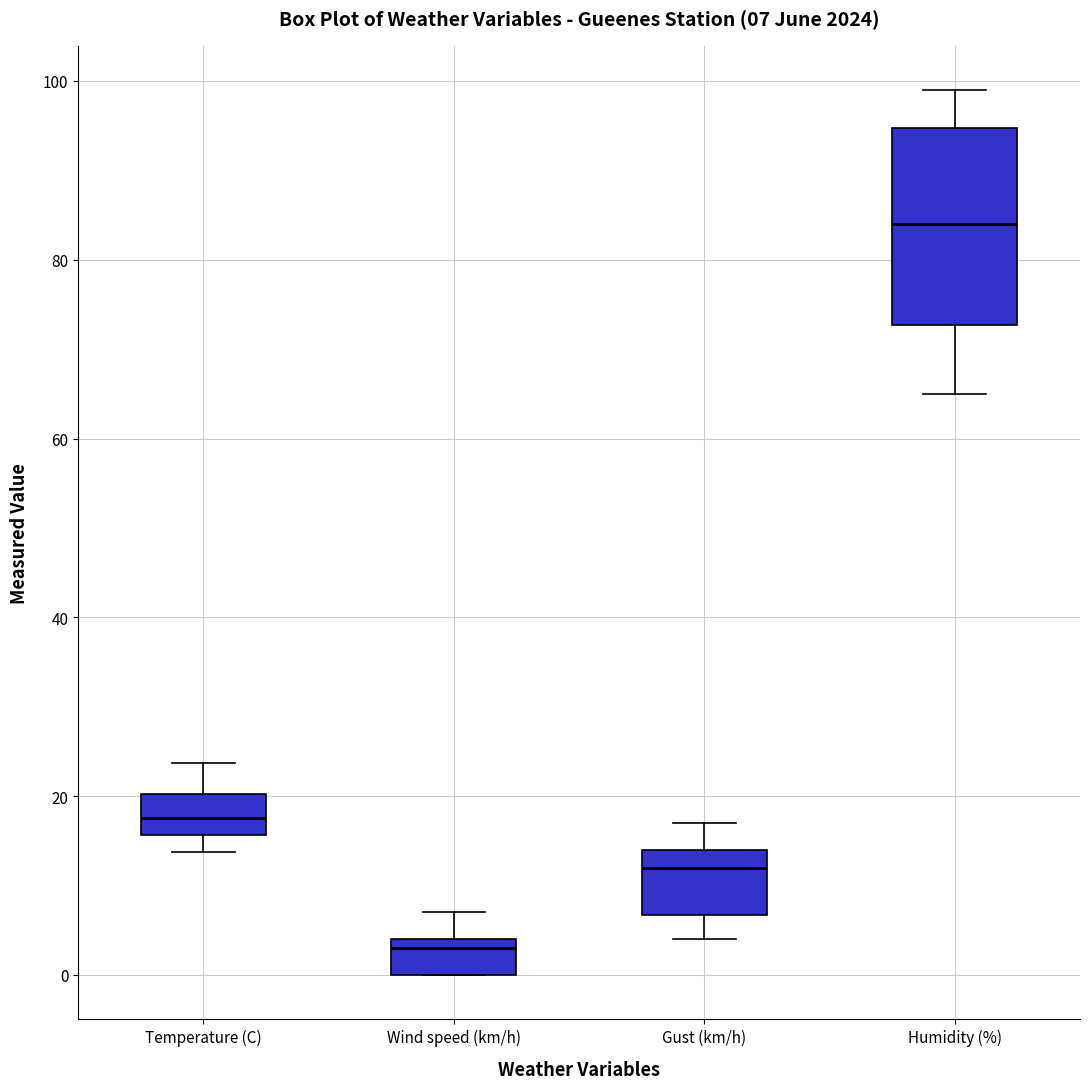

Which box has the highest median line?

Humidity (%)